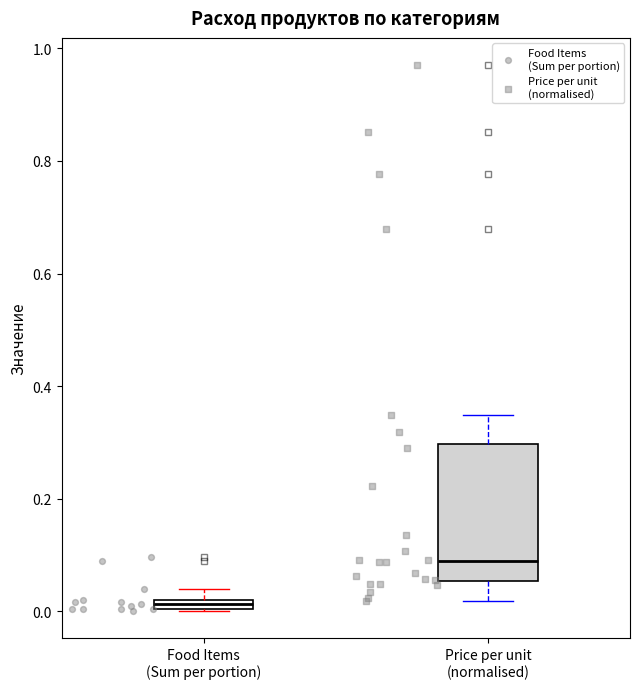

Where is the lower edge of the box for Food Items (Sum per portion) on the y-axis? The values are not printed on the chart, so give them approximately, as read against the axis.

0.00